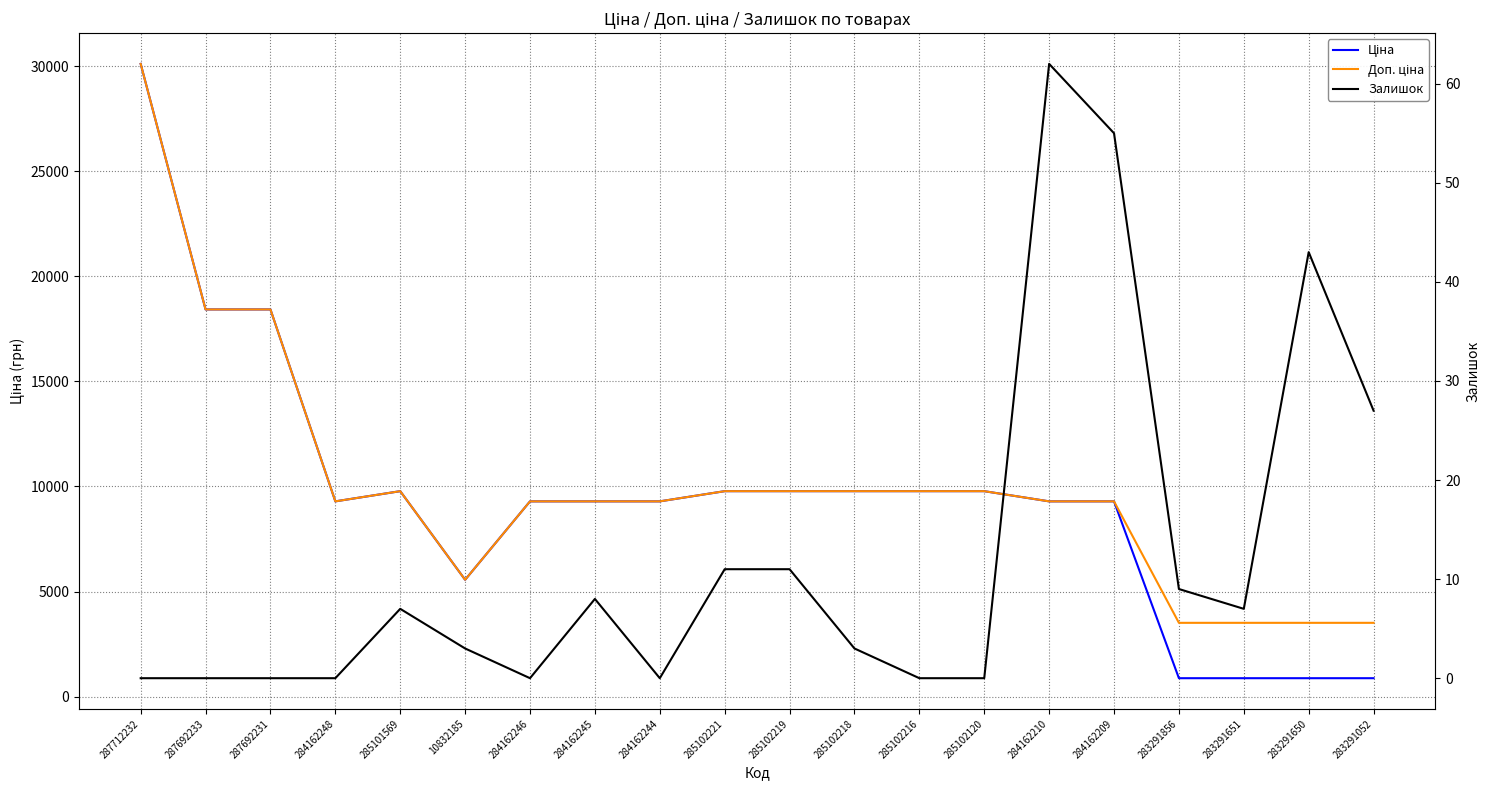

Read the Залишок value at 284162209.

55.0